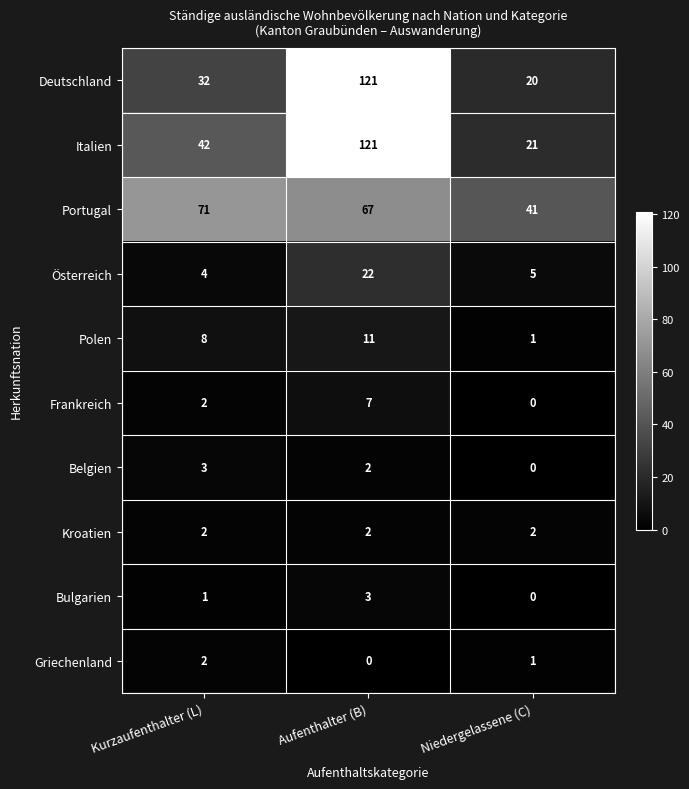

Reading left to right, list all the values displayed in this chart.

Deutschland: 32	121	20
Italien: 42	121	21
Portugal: 71	67	41
Österreich: 4	22	5
Polen: 8	11	1
Frankreich: 2	7	0
Belgien: 3	2	0
Kroatien: 2	2	2
Bulgarien: 1	3	0
Griechenland: 2	0	1